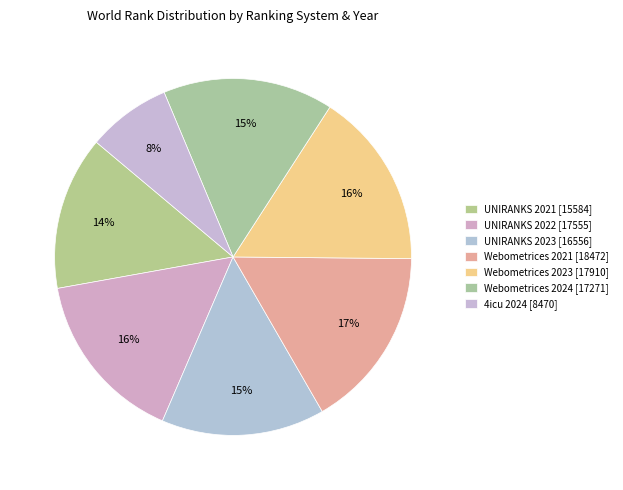

Which slice is the smallest?

4icu 2024